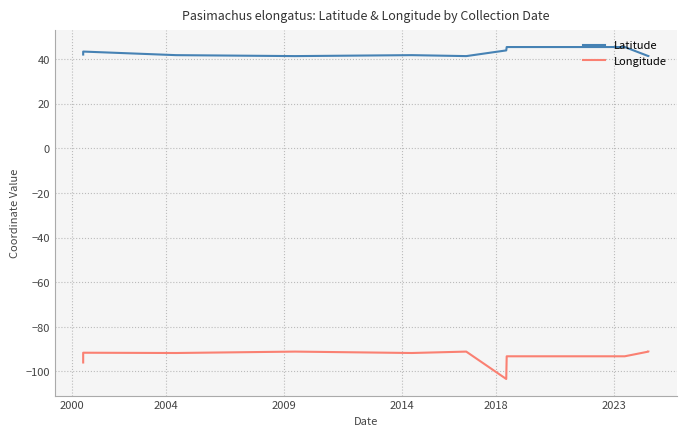

Is it true that Longitude equals -168.6 at 6?

False